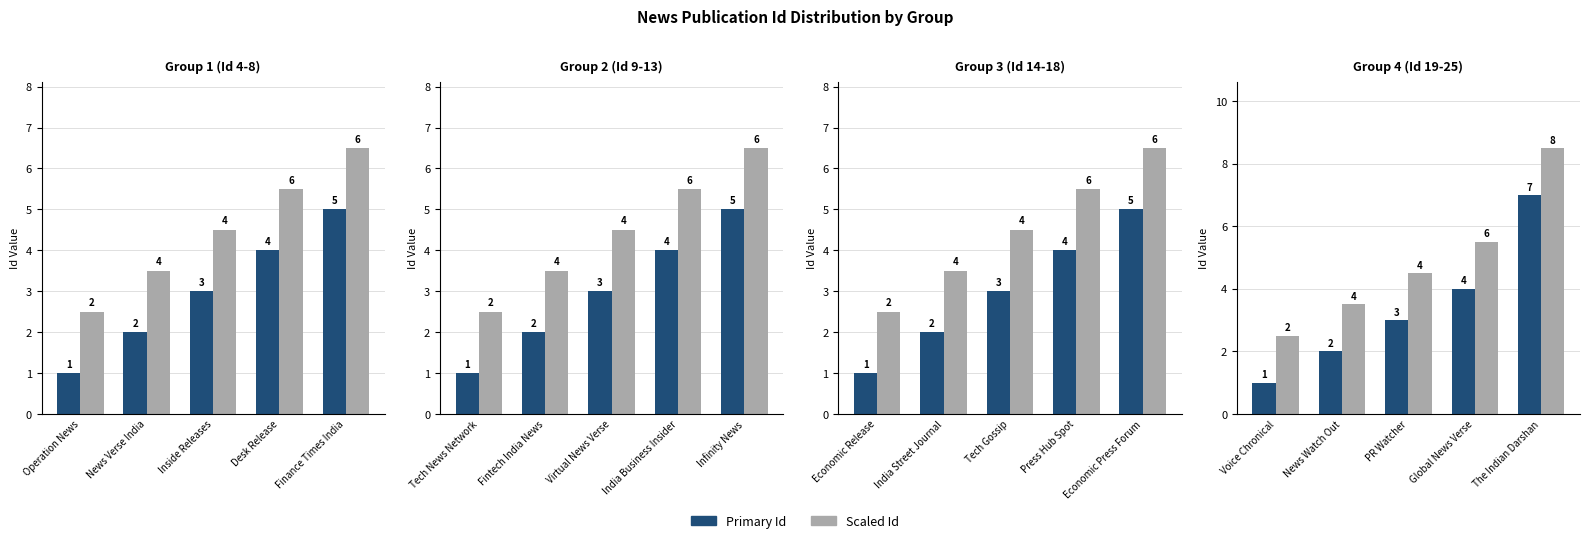

Rank the series by their average value, from lowest to highest.

Primary Id, Scaled Id